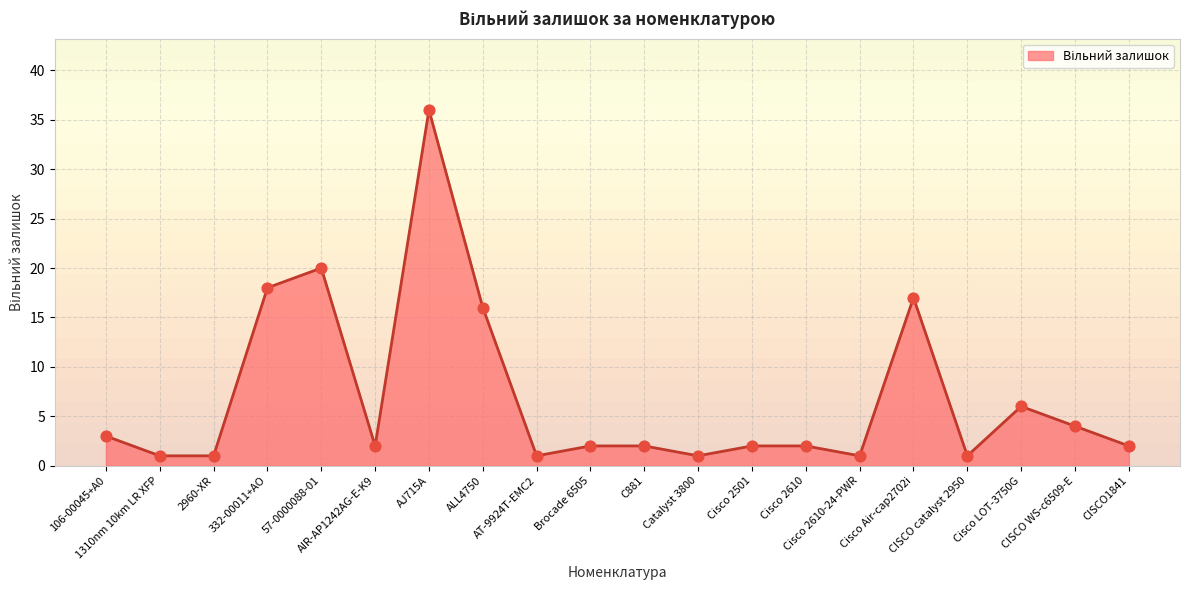

Approximately how many times larger is the value at Cisco 2501 compared to CISCO1841?

1.0